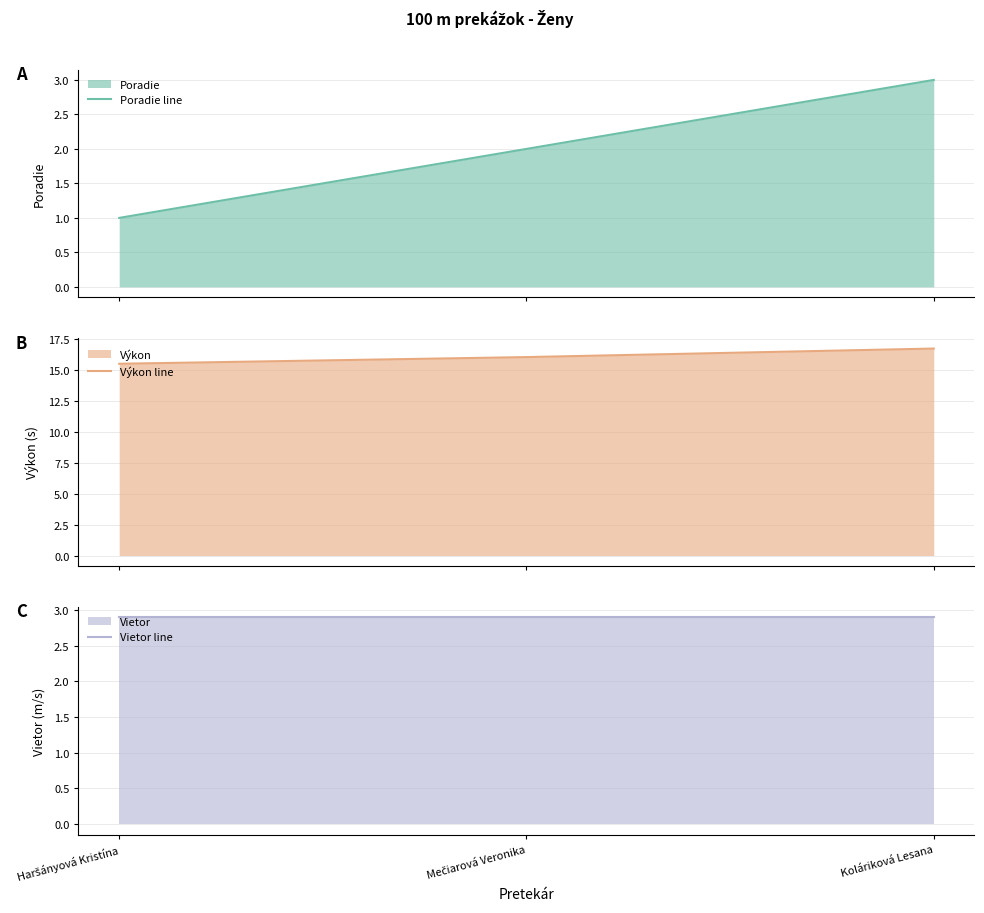

Which series changed the most between Haršányová Kristína and Koláriková Lesana?

Poradie line